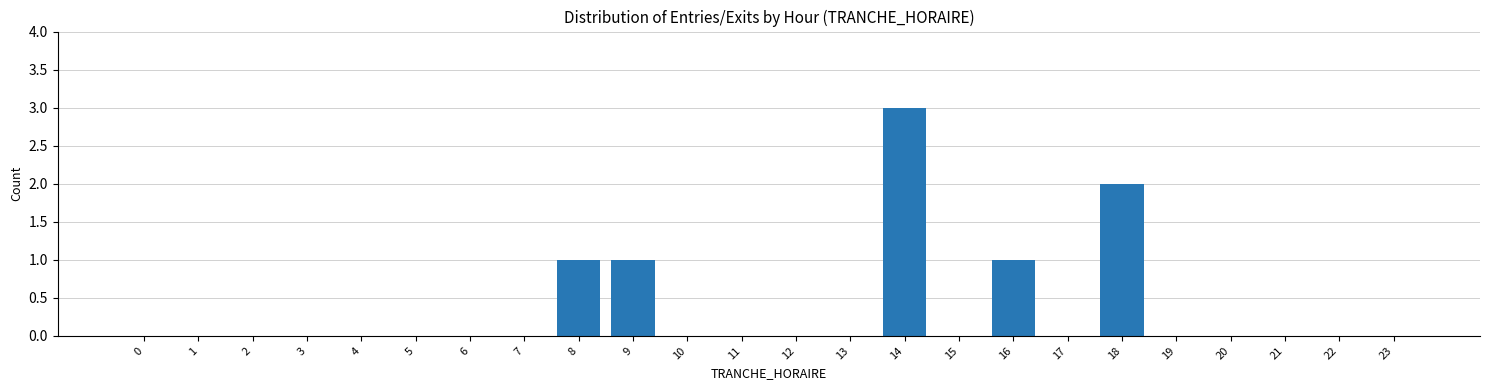

Reading left to right, transcribe all the data shown in this chart.

0=0	1=0	2=0	3=0	4=0	5=0	6=0	7=0	8=1	9=1	10=0	11=0	12=0	13=0	14=3	15=0	16=1	17=0	18=2	19=0	20=0	21=0	22=0	23=0